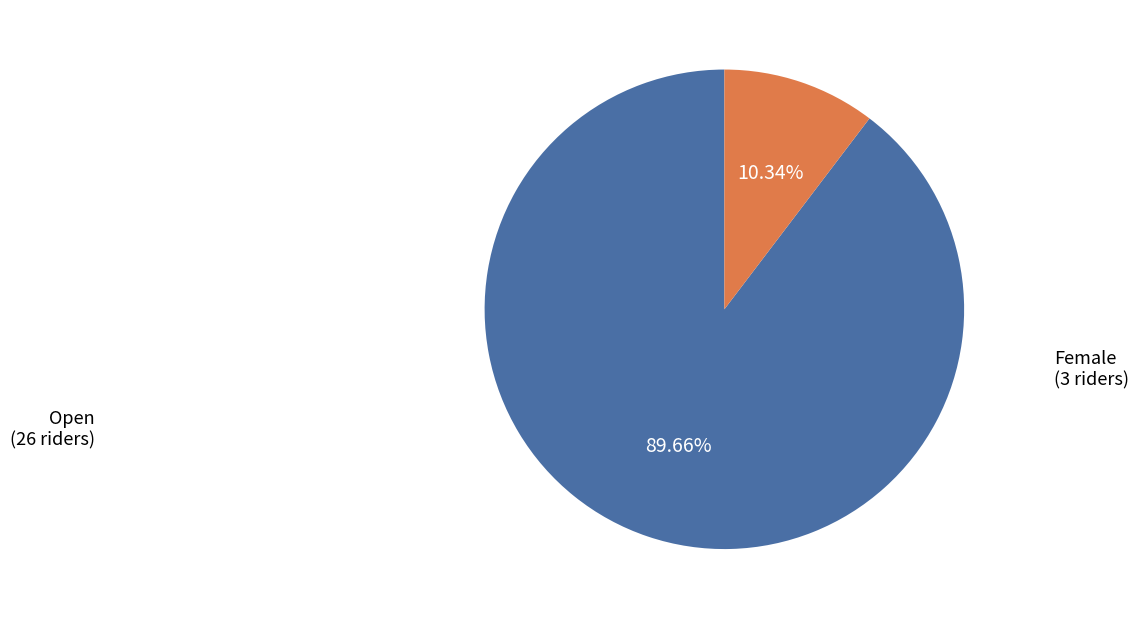

Combined, do Female and Open account for over 50%?

Yes